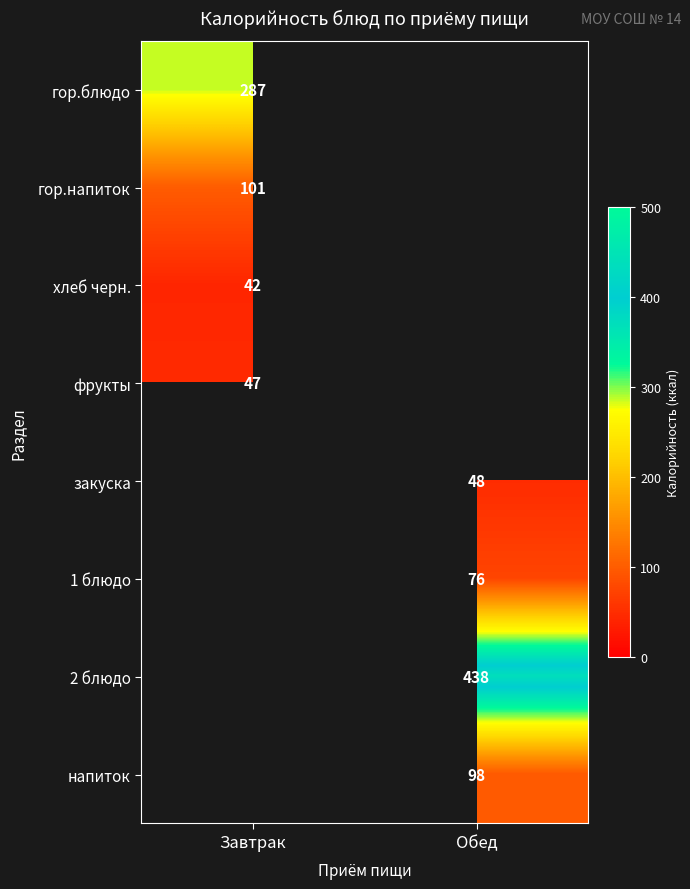

The value of 2 блюдо at Обед is 273. True or false?

False